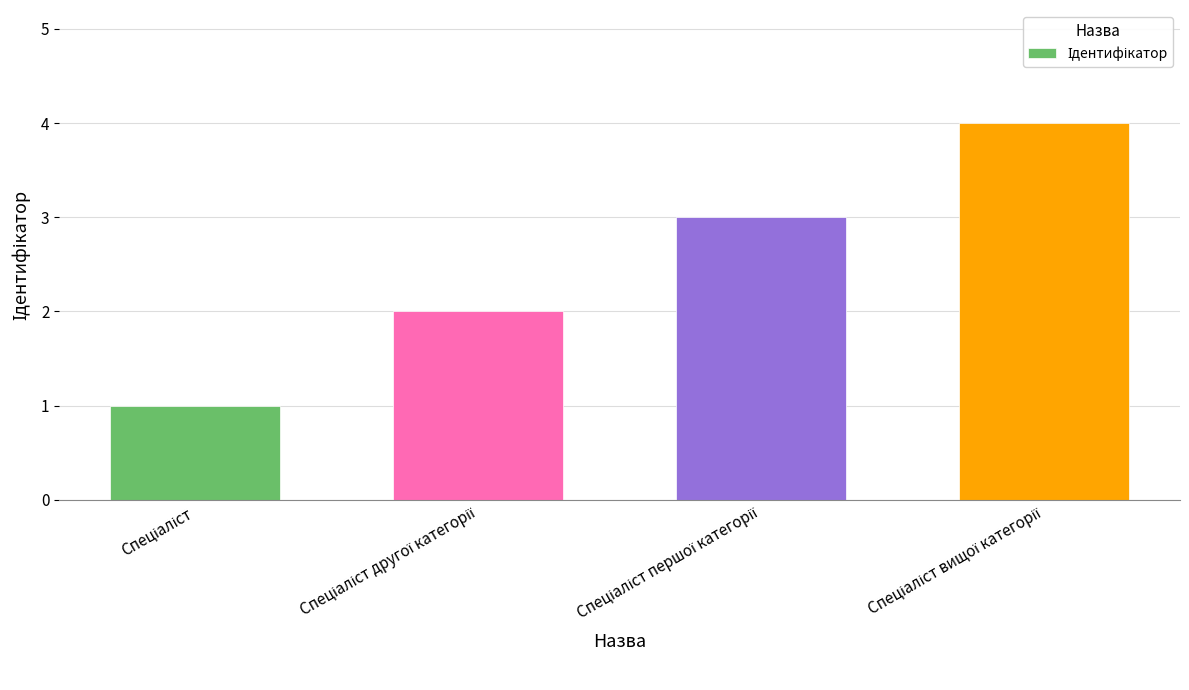

What is the greatest value displayed?

4